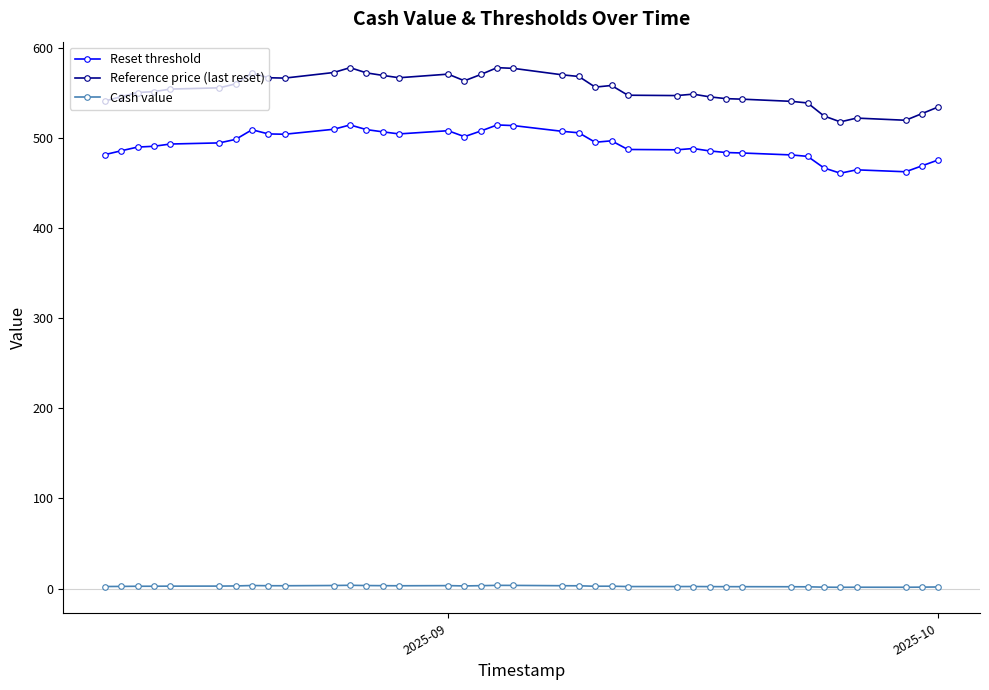

What is the difference between the second highest and minimum values in the Reference price (last reset) series?

60.2